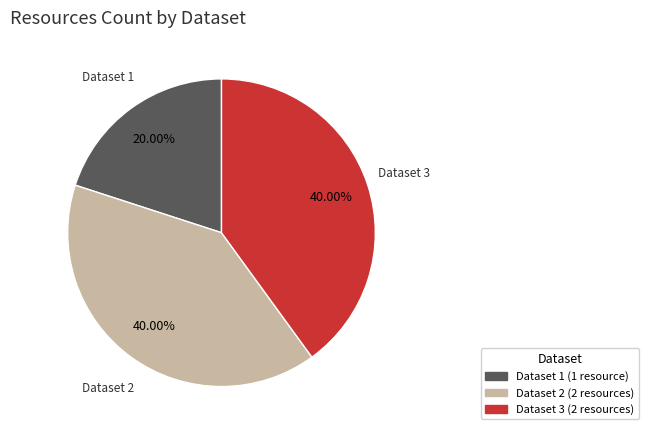

How many segments does this pie chart have?

3